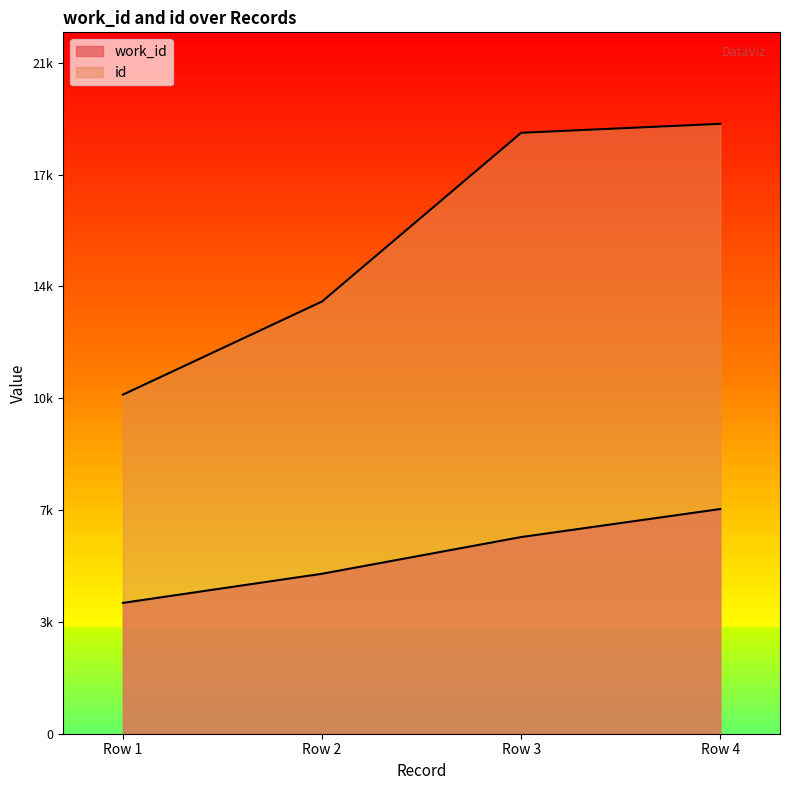

Which series has the largest total across all categories?

id